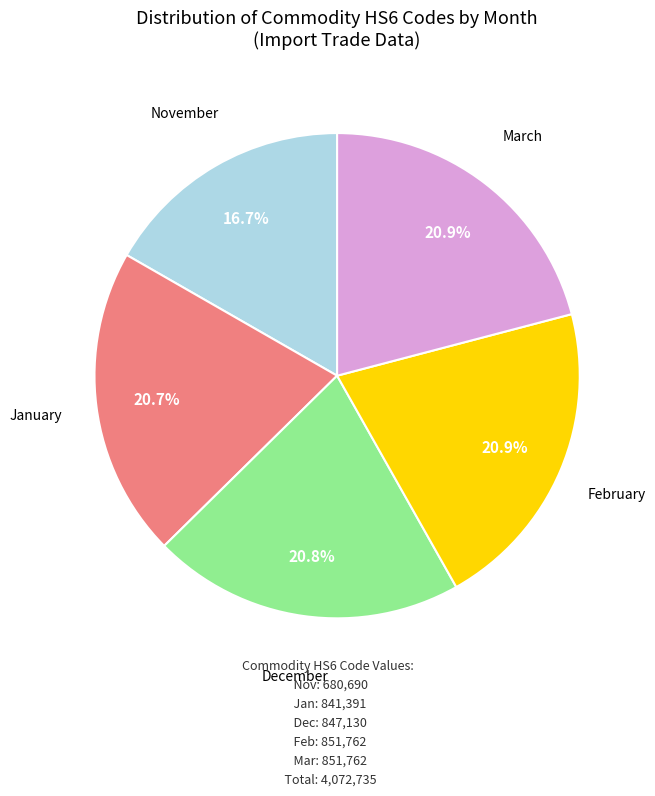

Does any single category account for the majority?

No